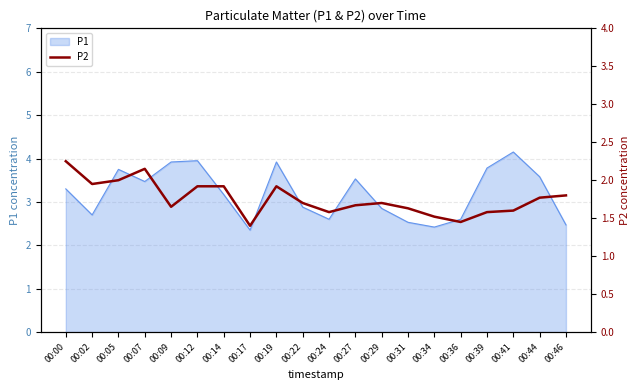

Is it true that the value at 00:07 is 2.1?

True